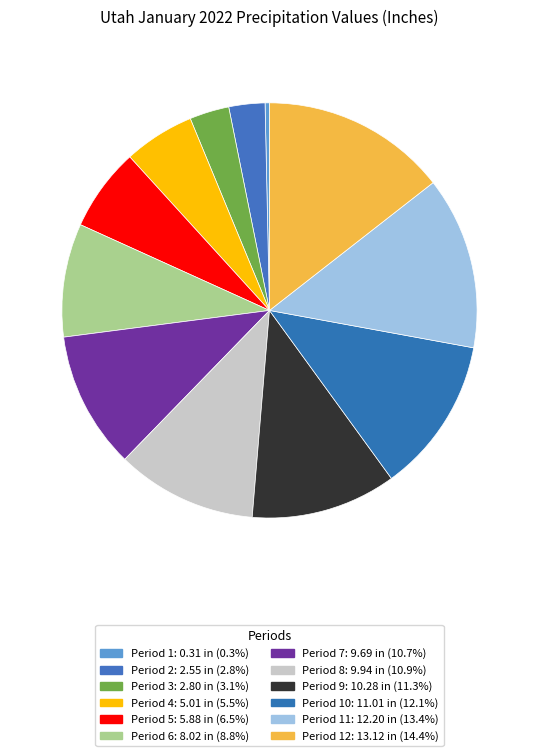

How many segments does this pie chart have?

12